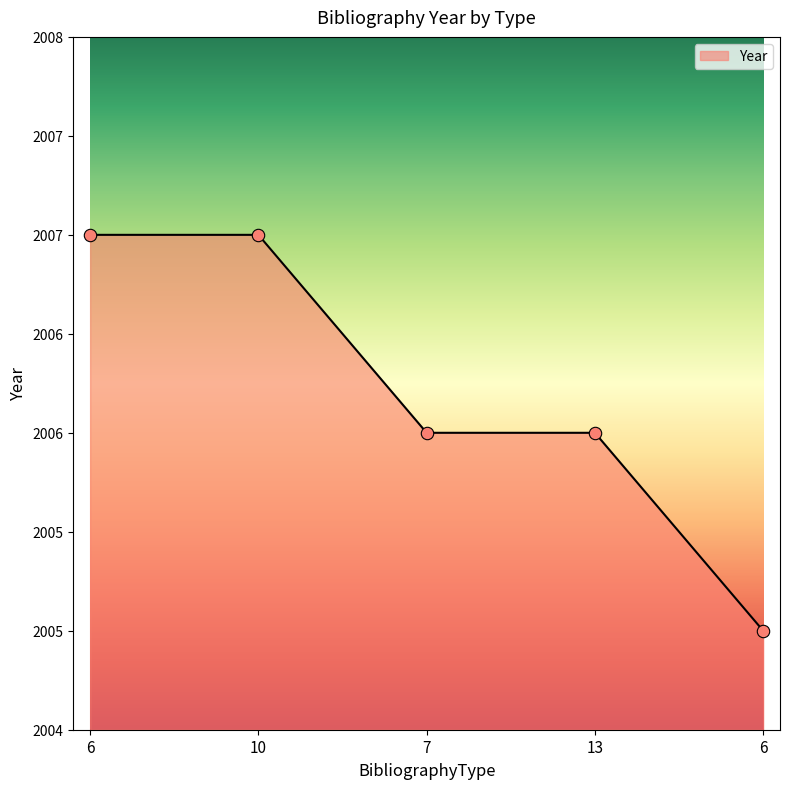

Does the chart have visible grid lines?

No